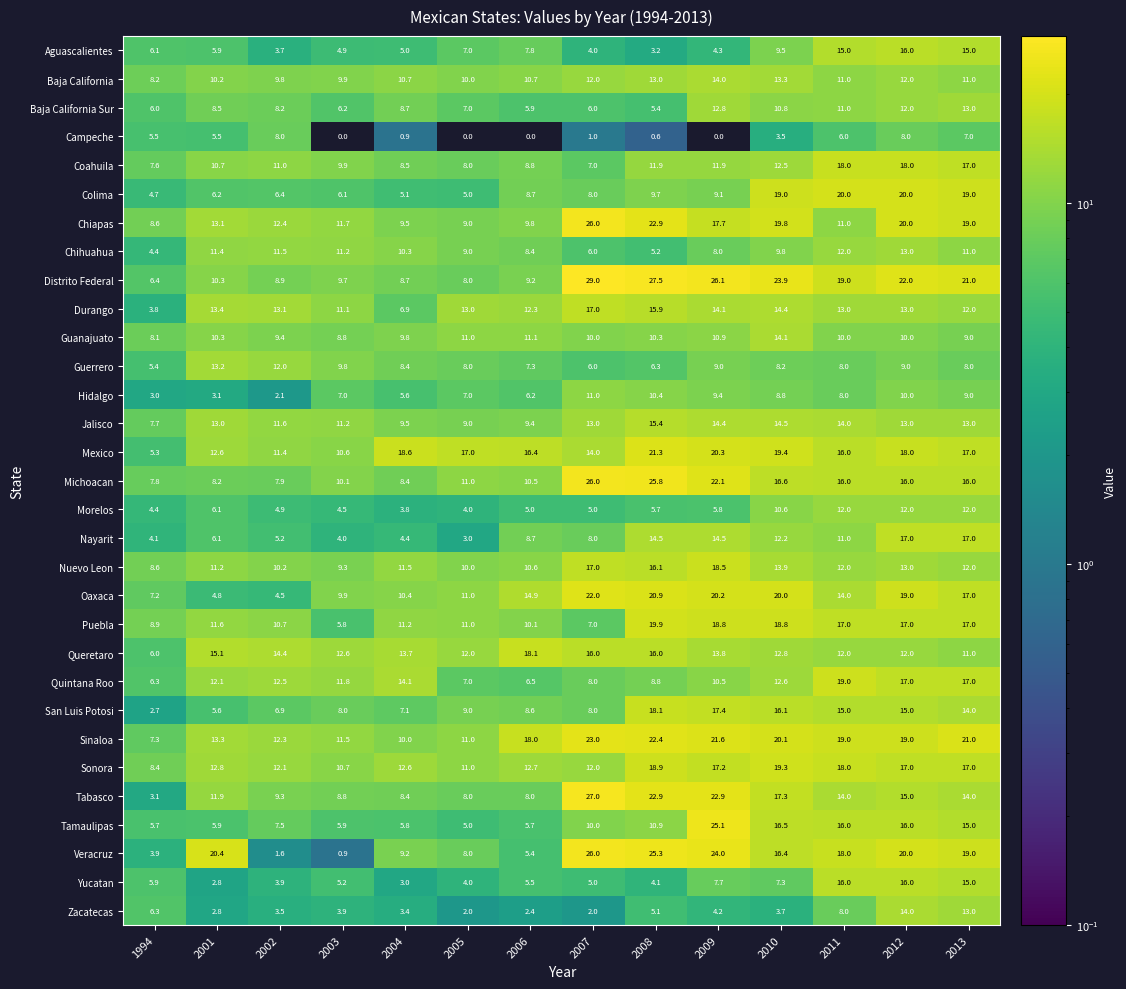

At which label does Mexico reach its peak?

2008